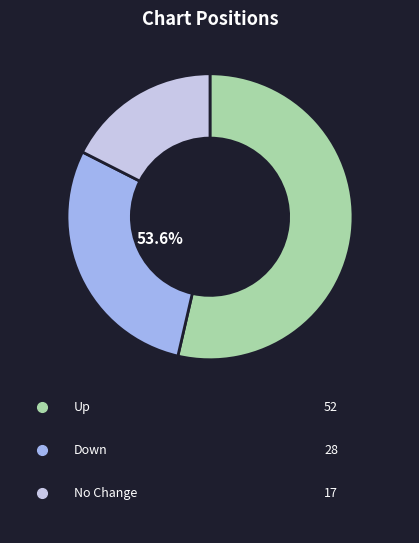

What is the largest slice in the pie chart?

up